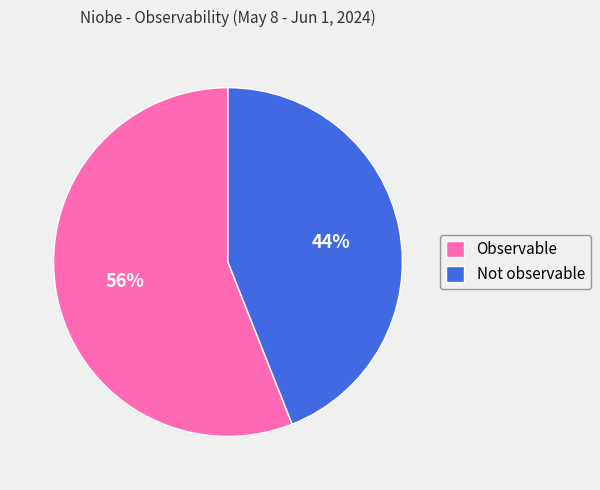

Which has a higher value, Not observable or Observable?

Observable